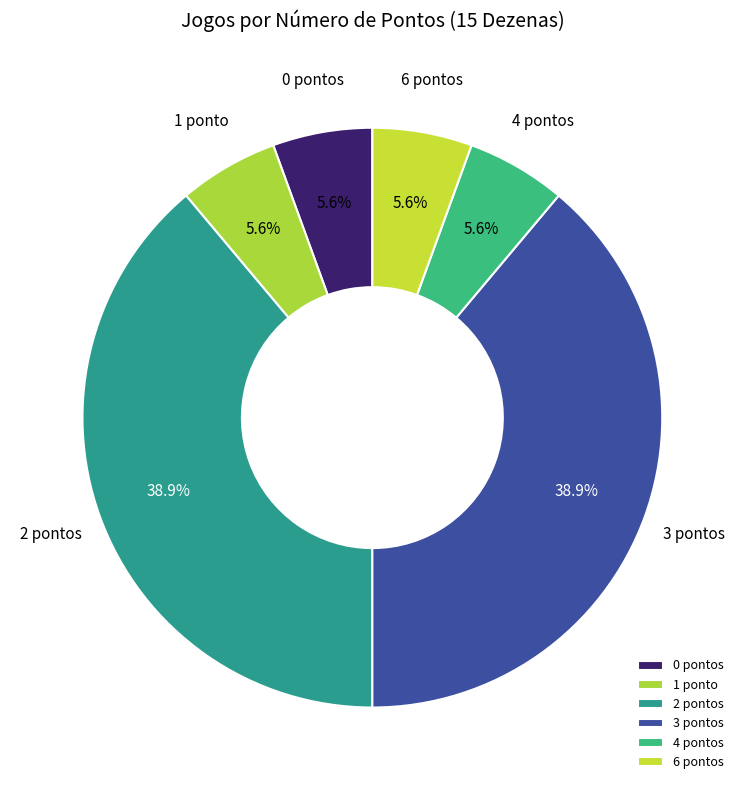

Is there any slice that represents more than half of the pie?

No